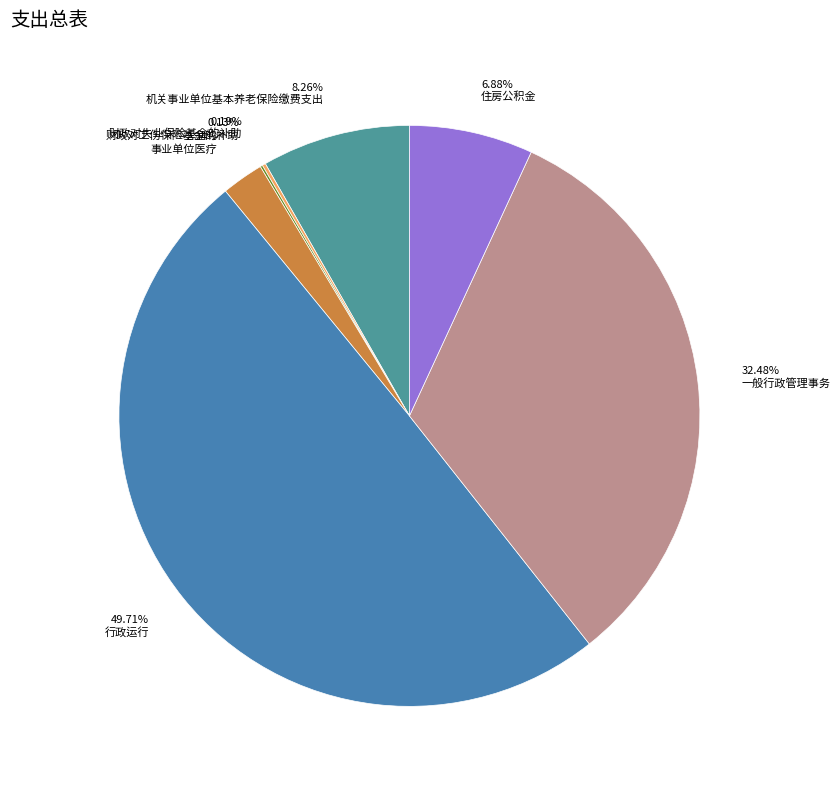

To the nearest percent, what percentage of the pie is 一般行政管理事务?

32%